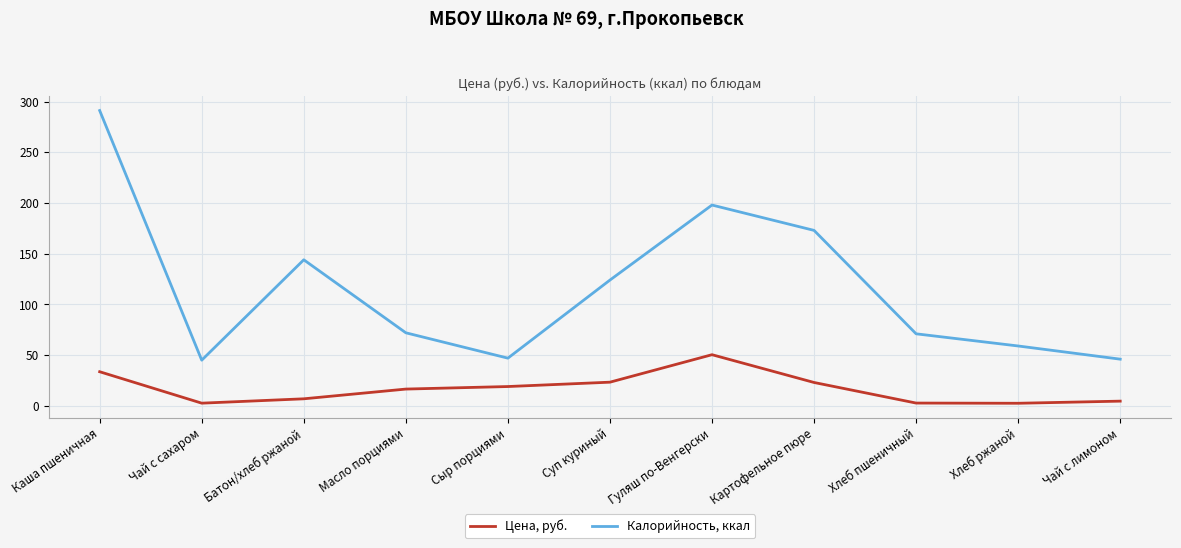

True or false: Калорийность, ккал and Цена, руб. intersect in this chart.

False